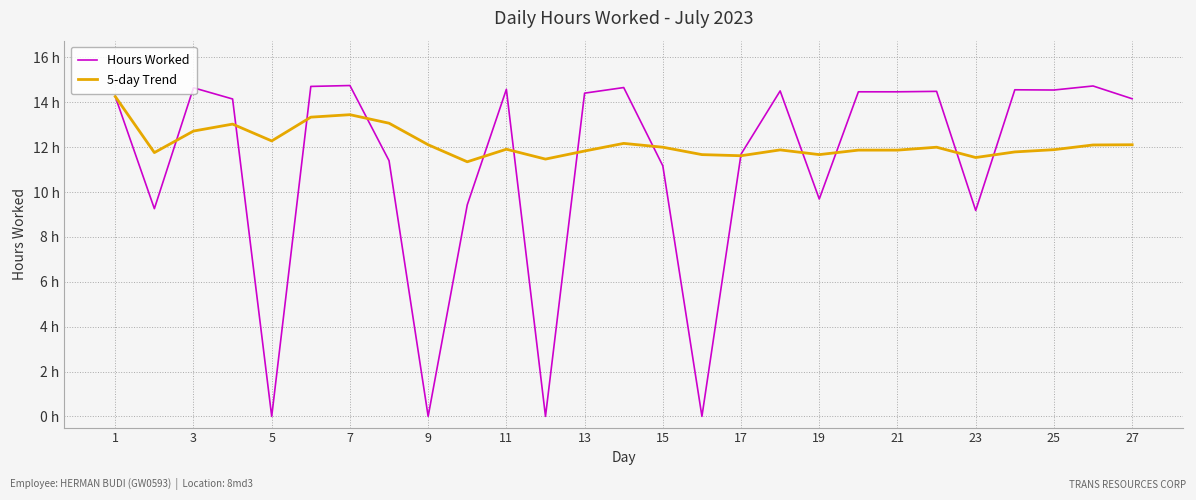

Does the chart display data point markers on the line(s)?

No